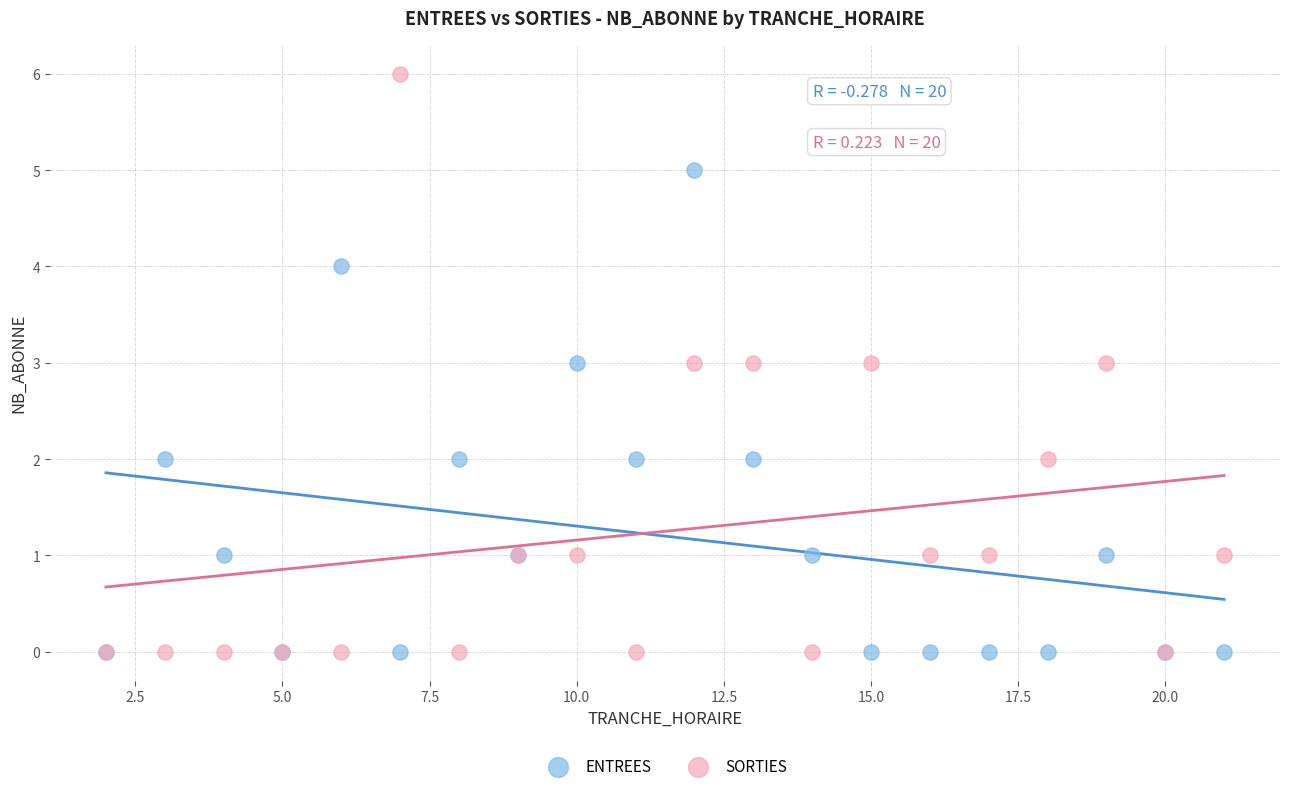

What are all the series names shown in the legend?

ENTREES, SORTIES